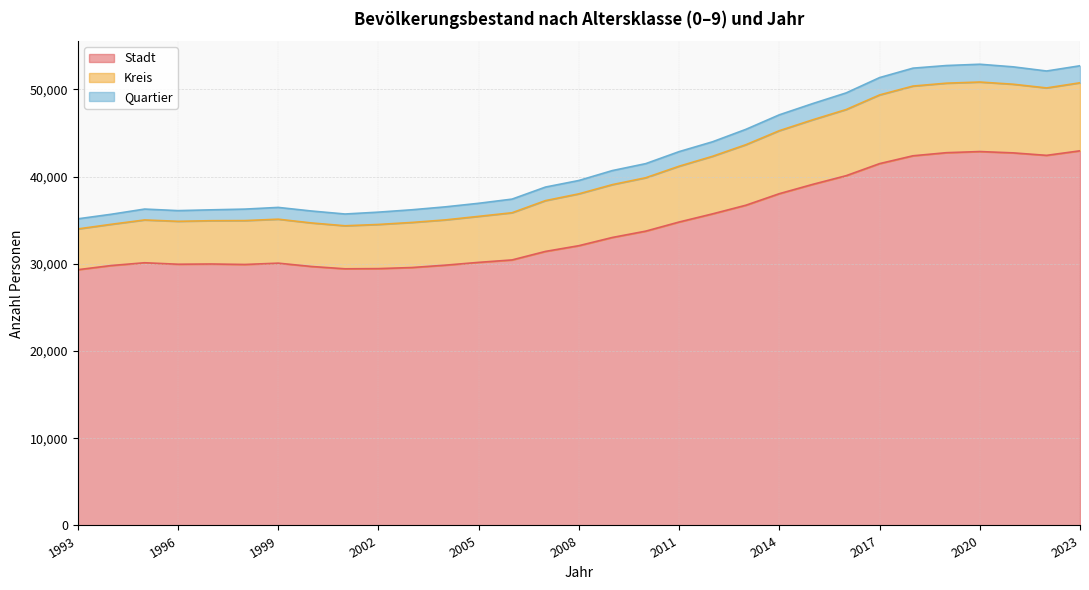

The value of Stadt at 1996 is 29948. True or false?

True